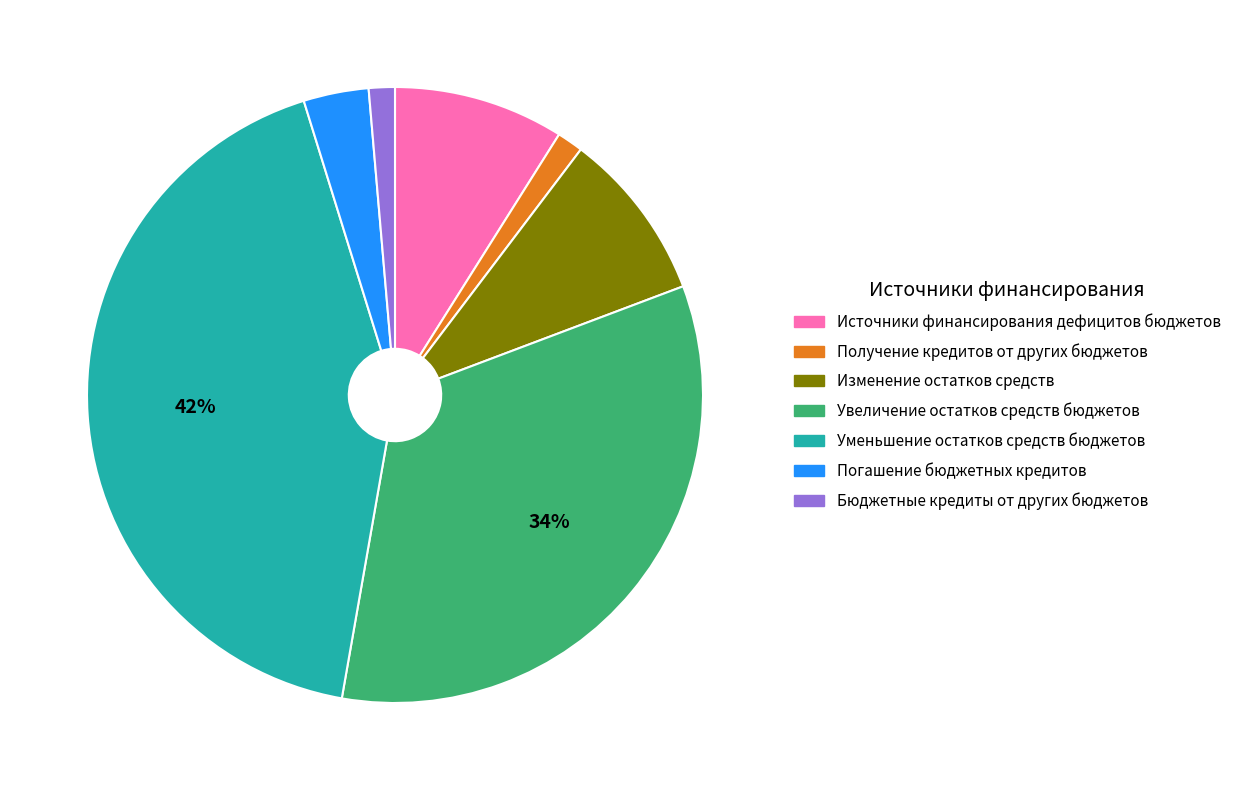

To the nearest percent, what portion does Источники финансирования дефицитов бюджетов represent?

9%